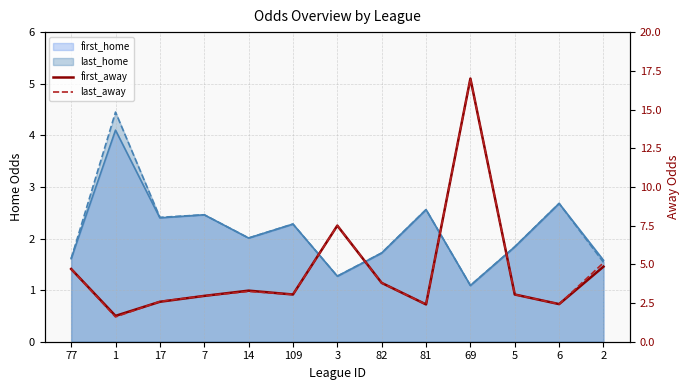

At which category is the sum across all series the highest?

69